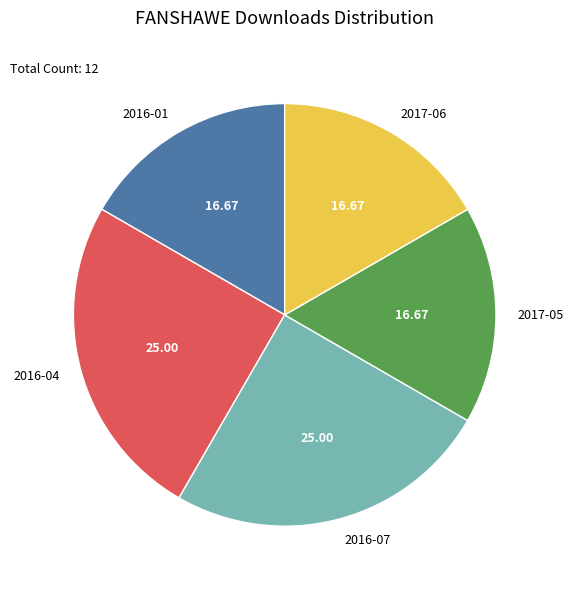

Does 2016-01 represent more than half of the total?

No